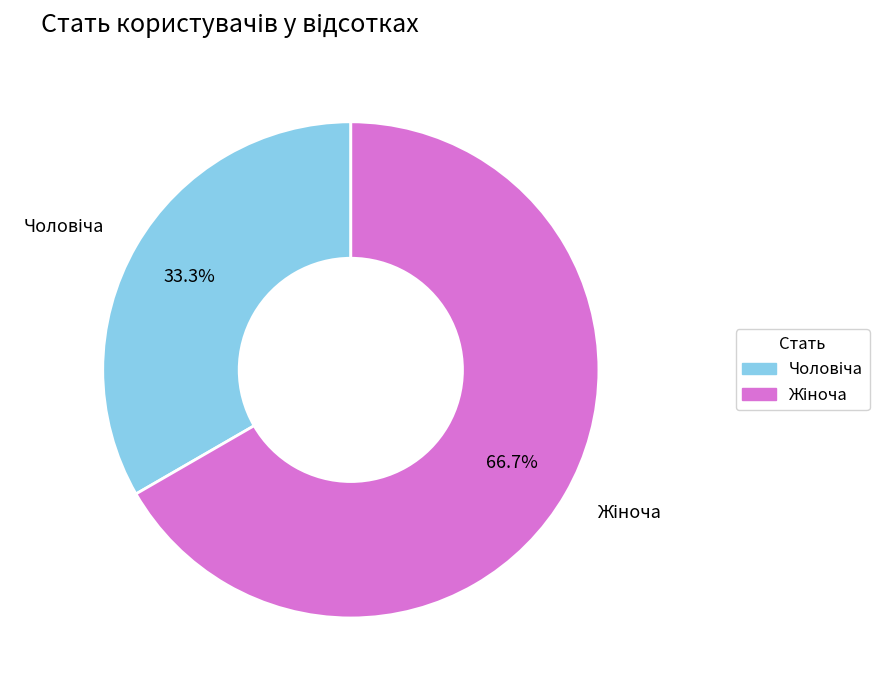

How many slices are in this pie chart?

2